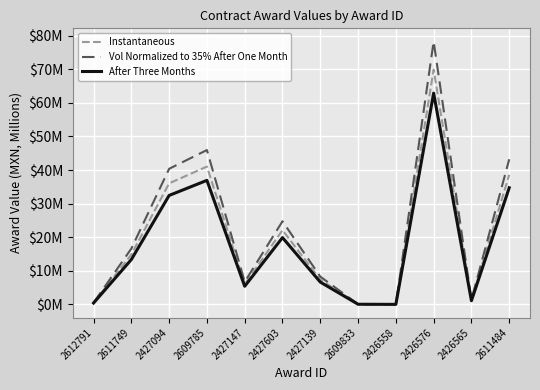

Between 2611749 and 2609833, which series saw the biggest shift?

Vol Normalized to 35% After One Month